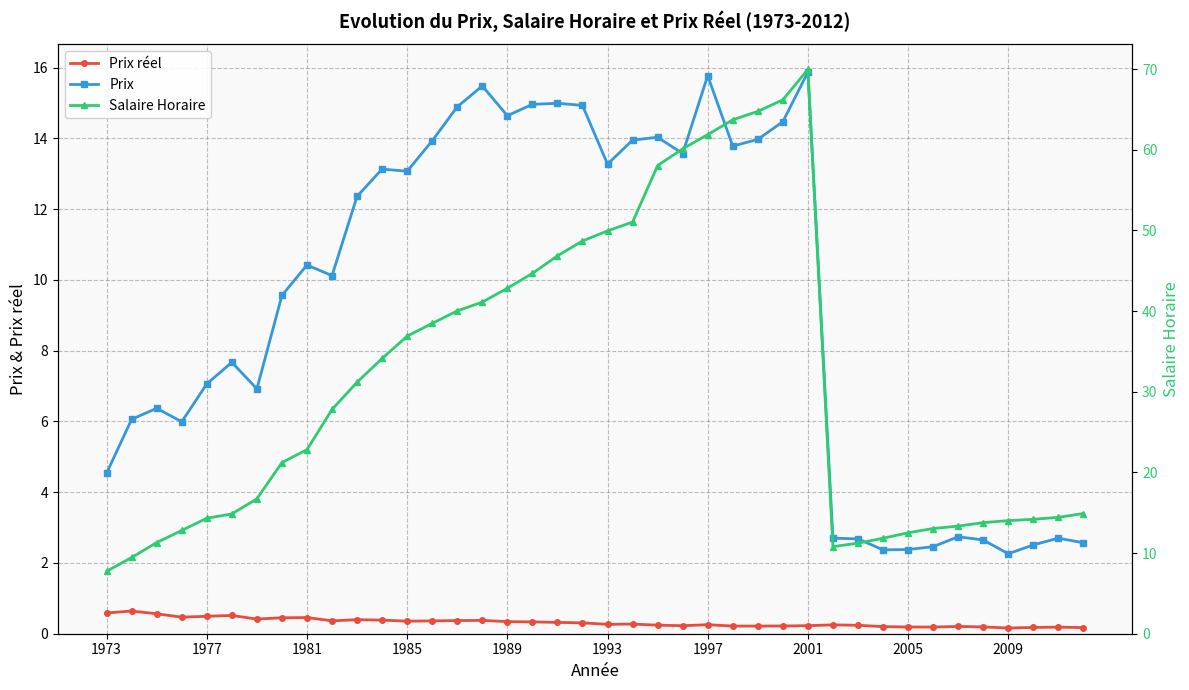

What is the sum of all Salaire Horaire values?

1253.5